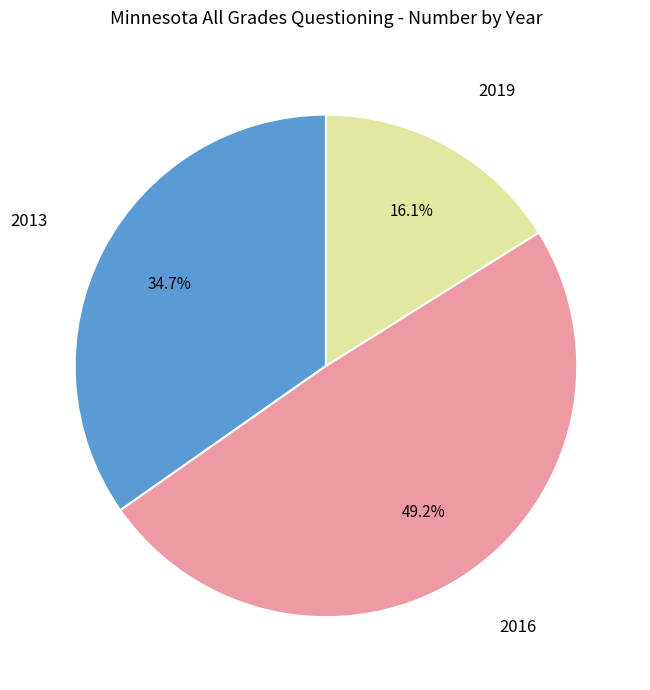

Is there a majority slice in this chart?

No